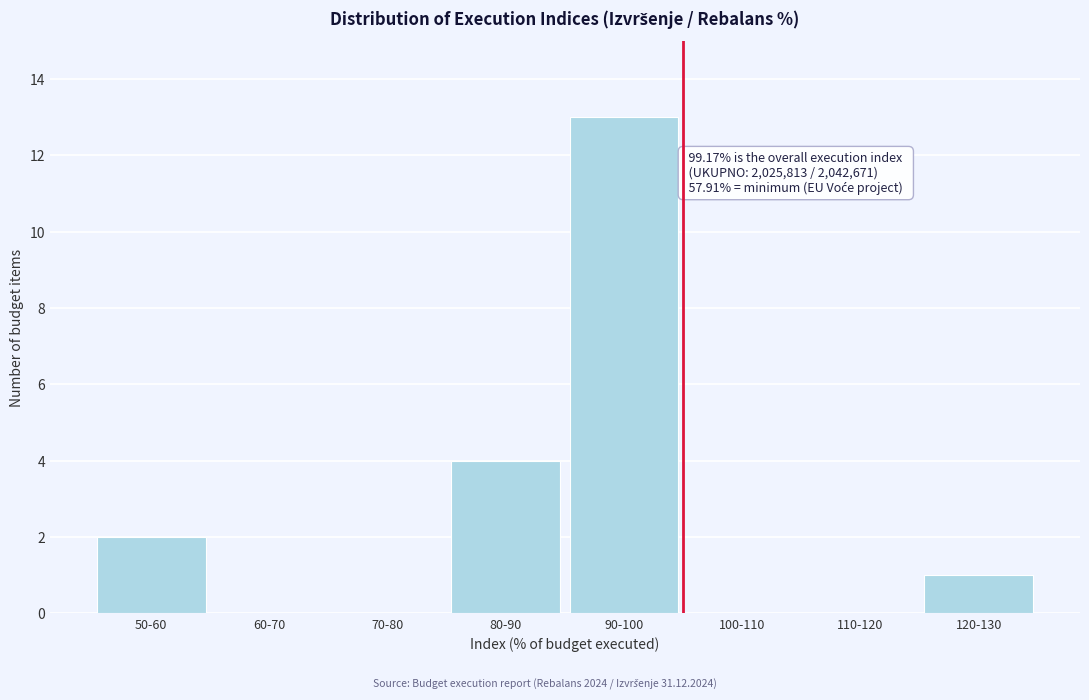

Reading left to right, what are all the values shown in this chart?

50-60=2	60-70=0	70-80=0	80-90=4	90-100=13	100-110=0	110-120=0	120-130=1